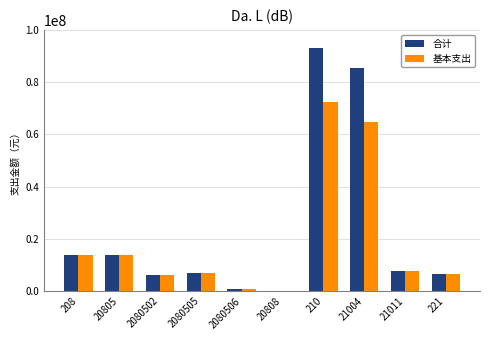

Is the value of 合计 at 210 greater than the value of 基本支出 at 21004?

Yes